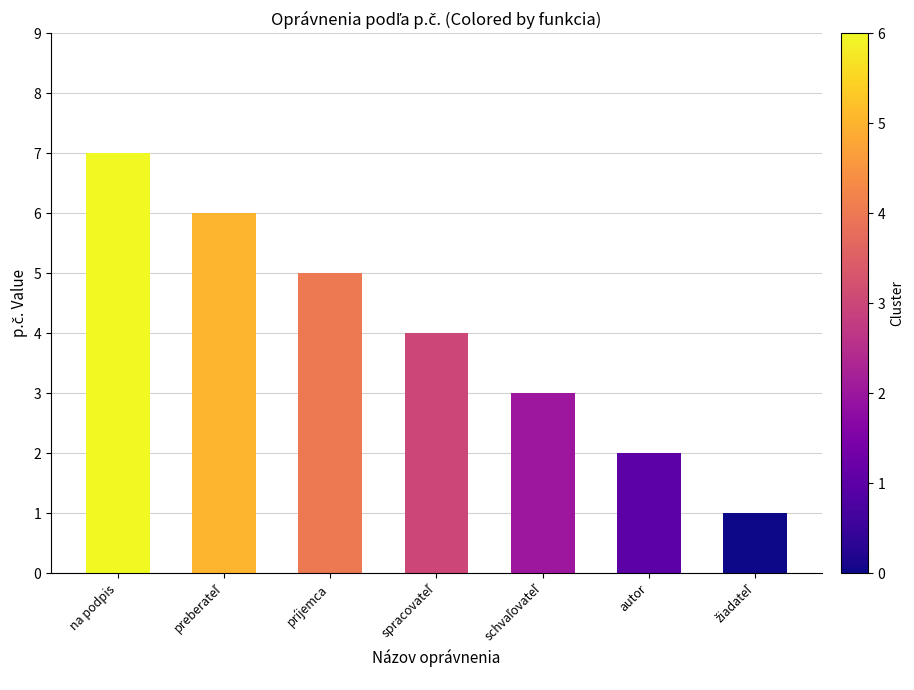

What is the minimum value shown in the chart?

1